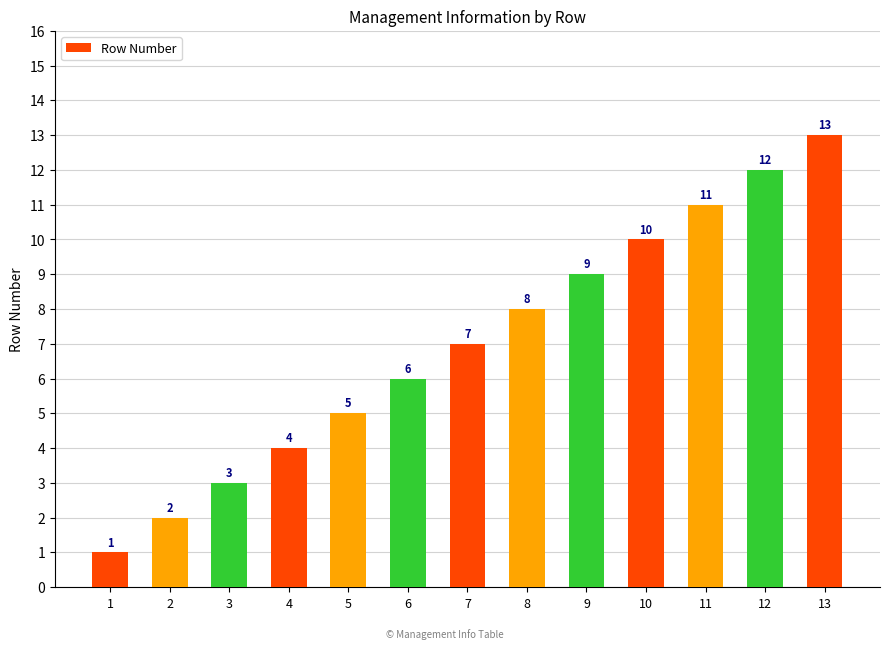

Which label corresponds to the smallest value in the chart?

1